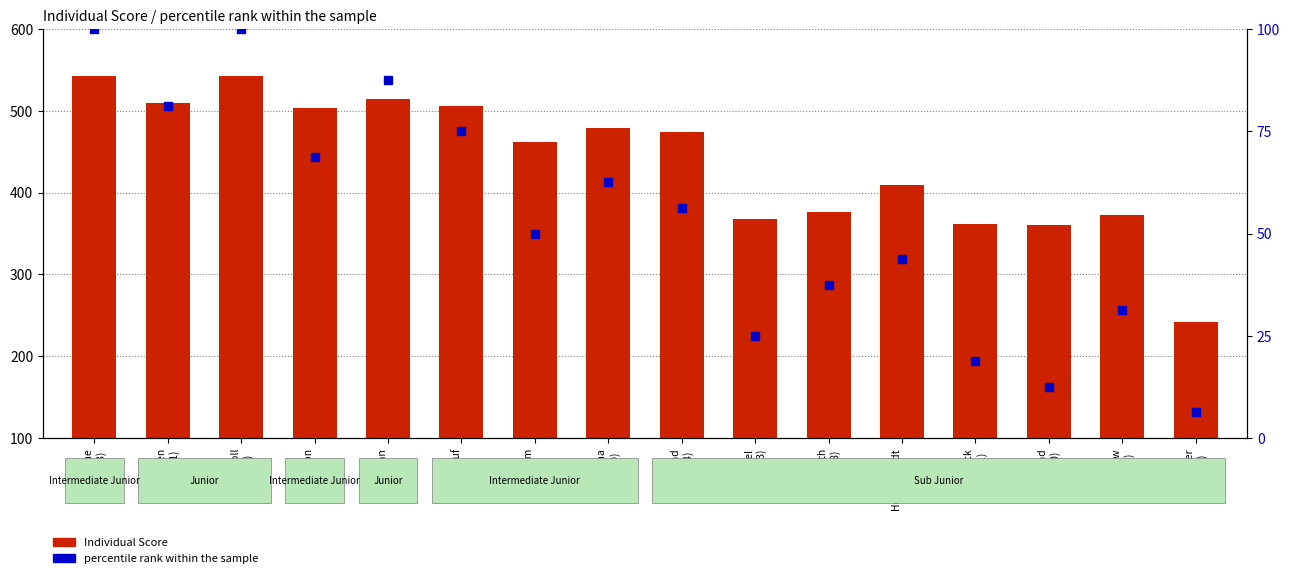

Is the value of percentile rank within the sample at Johnson
(405) greater than the value of Individual Score at Barth
(408)?

No